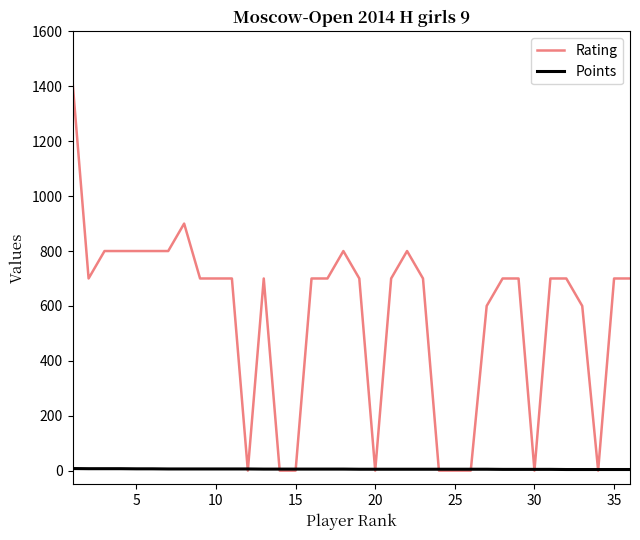

Which series has the widest spread of values?

Rating